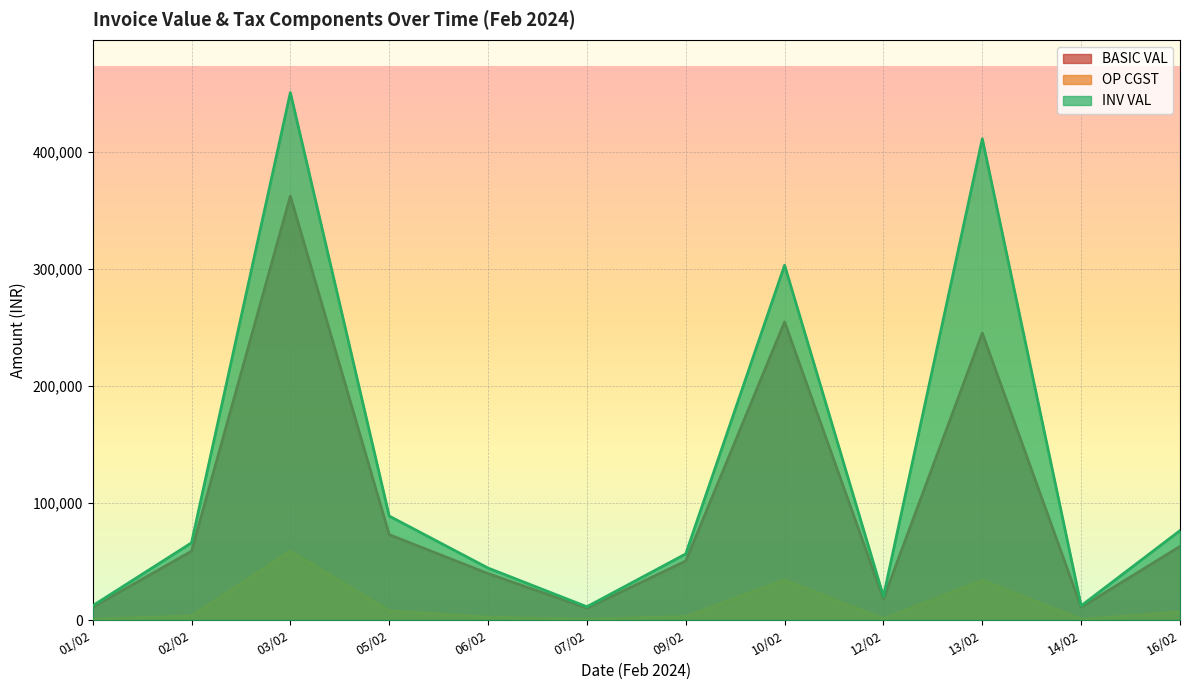

At 05/02, list the series in order from largest to smallest.

INV VAL, BASIC VAL, OP CGST